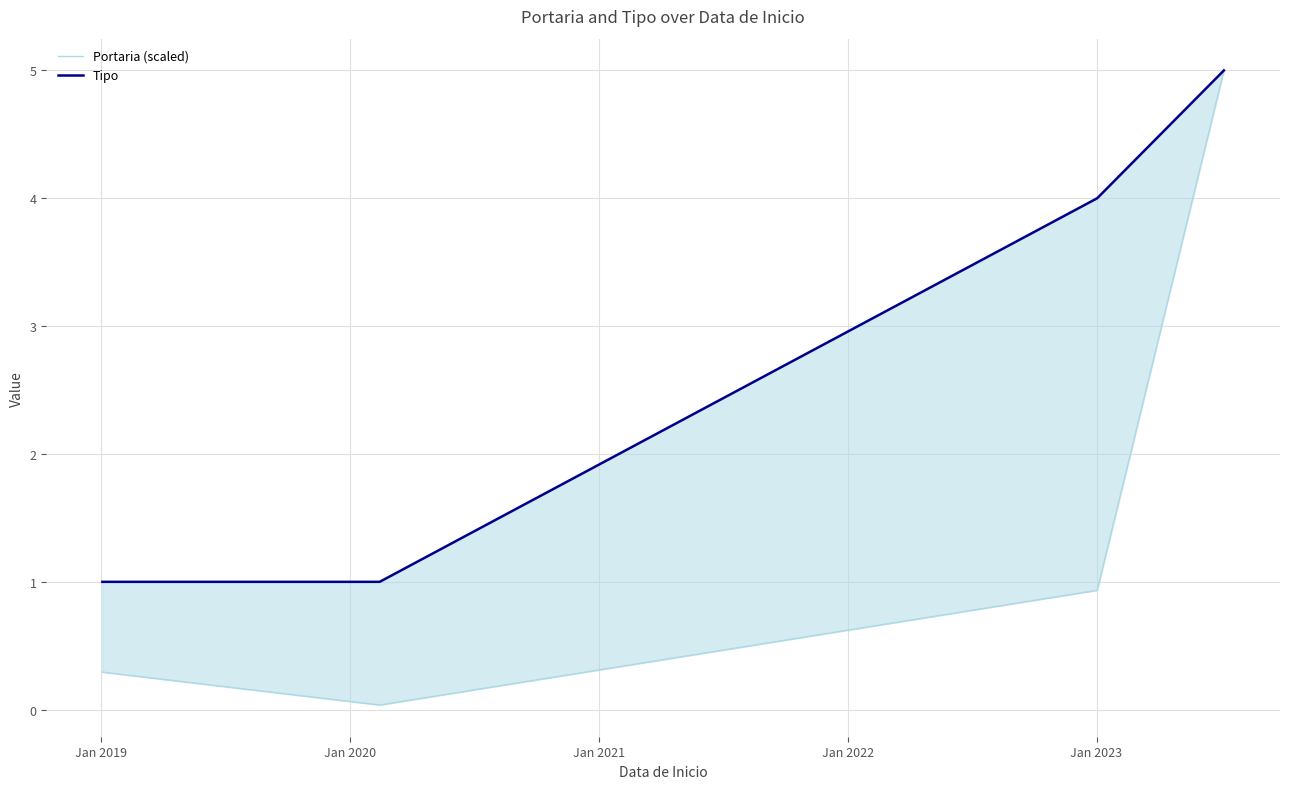

At which category is the sum across all series the highest?

Jan 2021